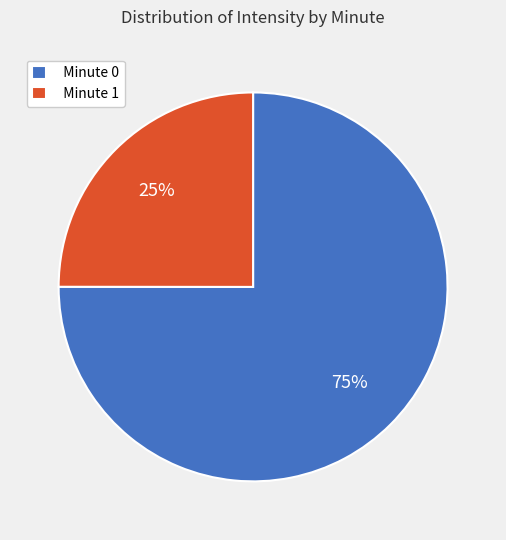

Rank the categories by value from lowest to highest.

Minute 1, Minute 0